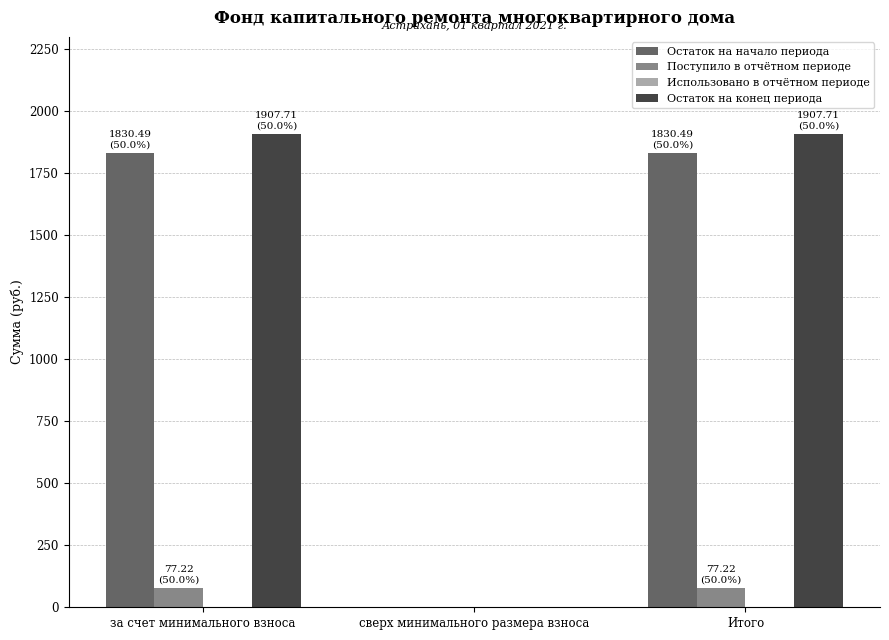

Is the value of Поступило в отчётном периоде at Итого greater than the value of Остаток на конец периода at Итого?

No